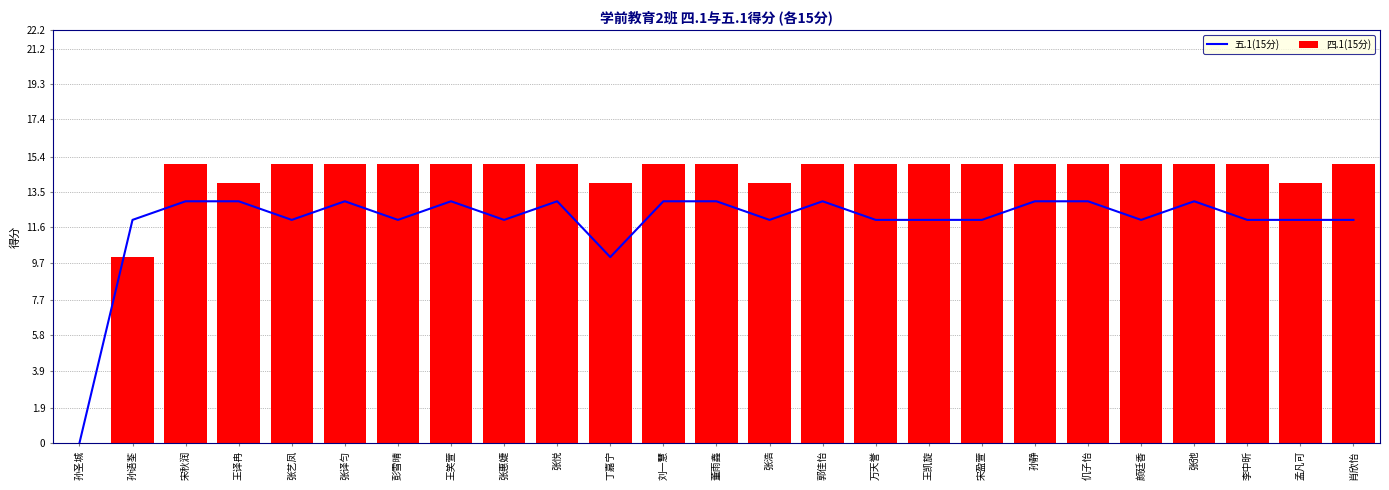

What is the sum of all 四.1(15分) values?

351